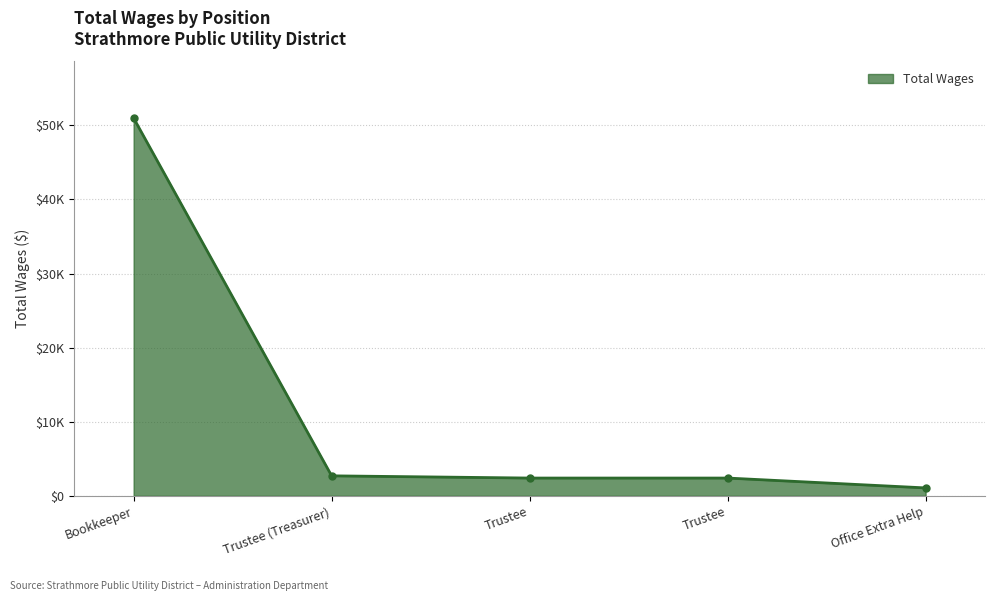

Is this an area chart (filled region under the line)?

Yes